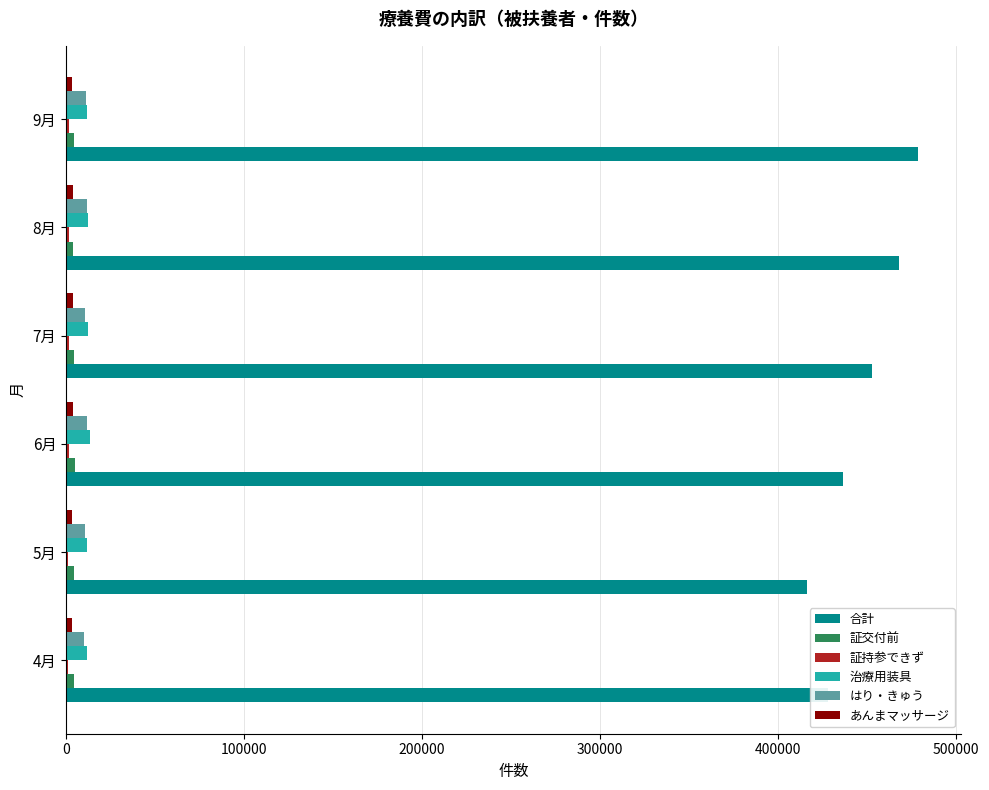

Which category has the highest value across all series?

9月